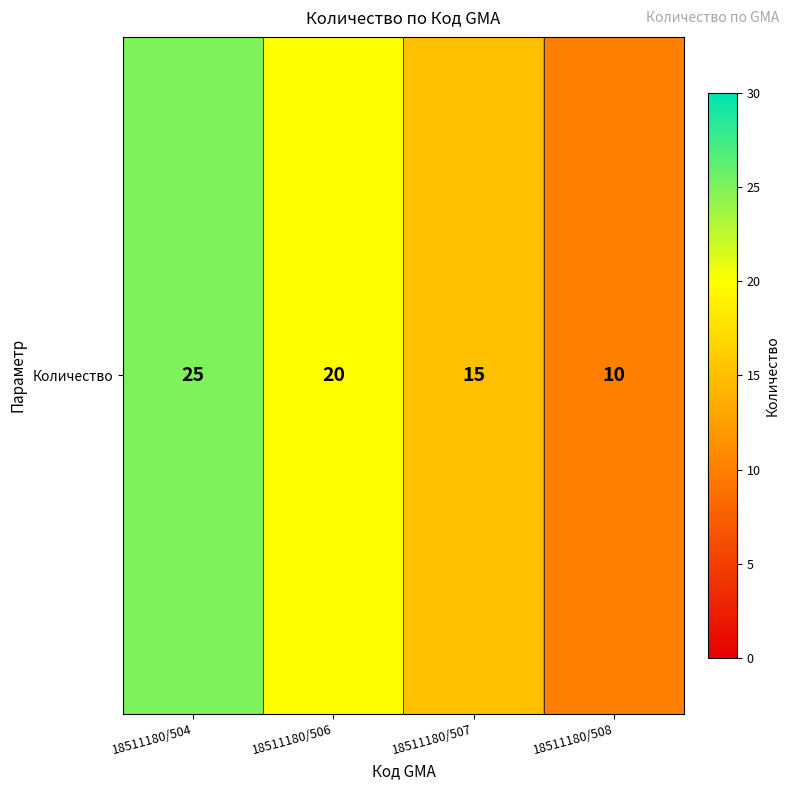

List the labels in order of value, largest first.

18511180/504, 18511180/506, 18511180/507, 18511180/508